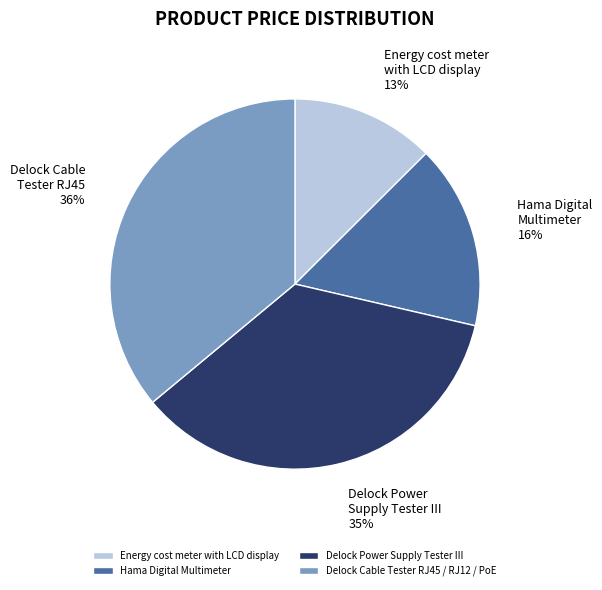

Does Hama Digital Multimeter represent more than half of the total?

No